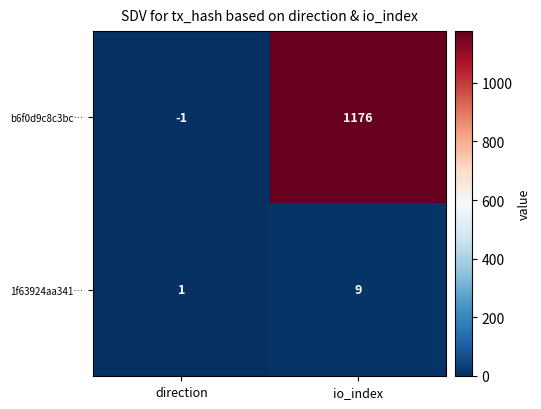

At how many categories does at least one series exceed 184?

1